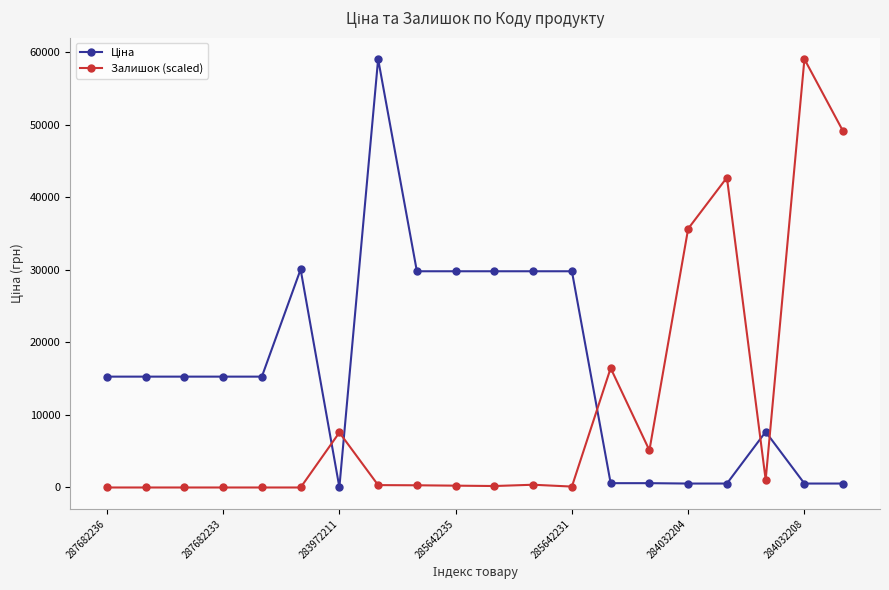

What is the value of the Залишок (scaled) point at the 17th from the left?

42740.5